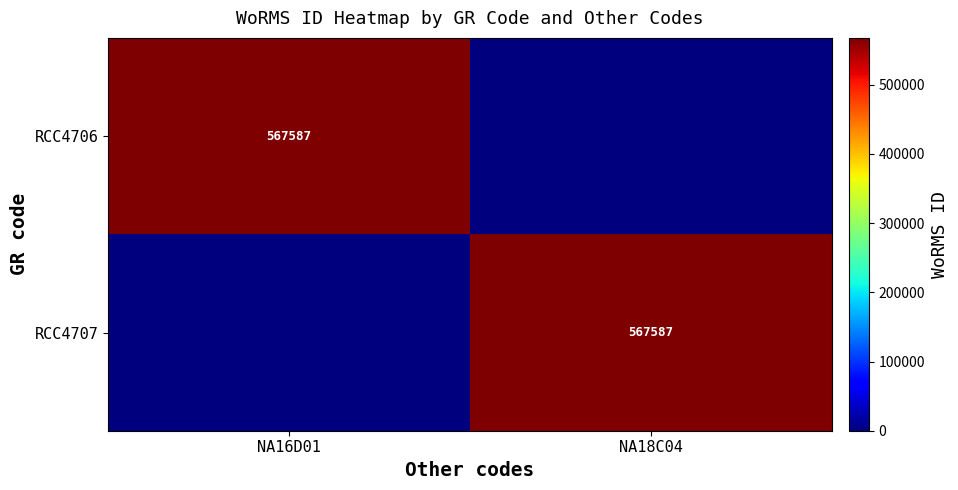

Is it true that RCC4707 equals 839808 at NA18C04?

False